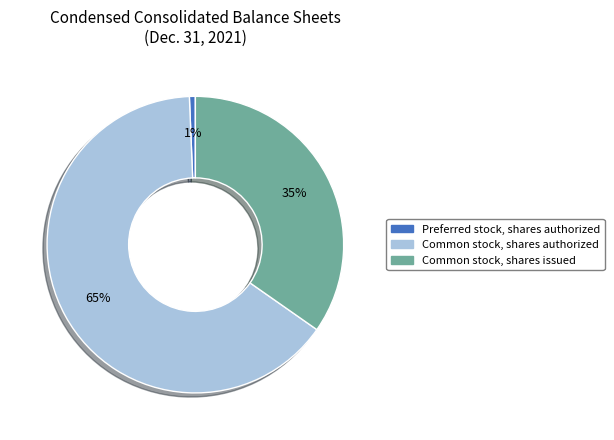

Which has a higher value, Common stock, shares issued or Preferred stock, shares authorized?

Common stock, shares issued